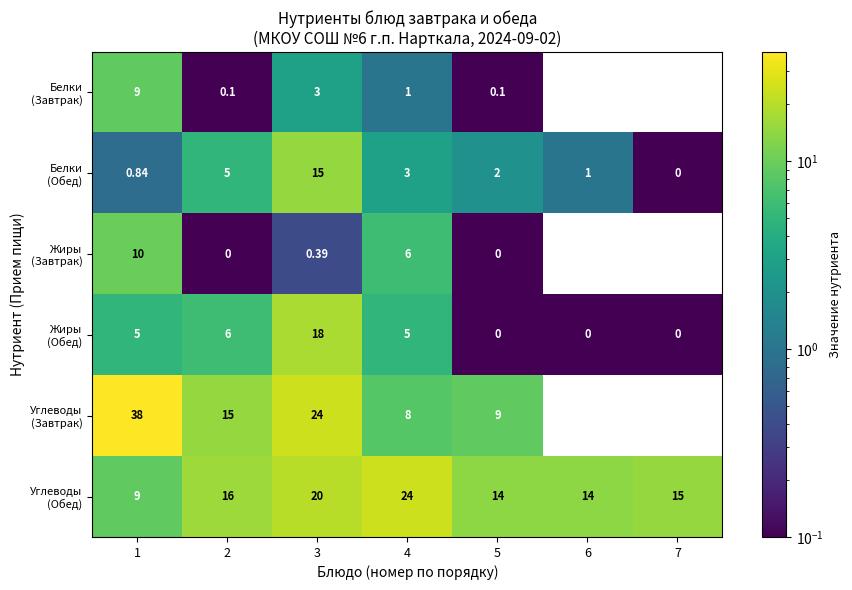

What is the highest value of the Углеводы (Завтрак) series?

38.0